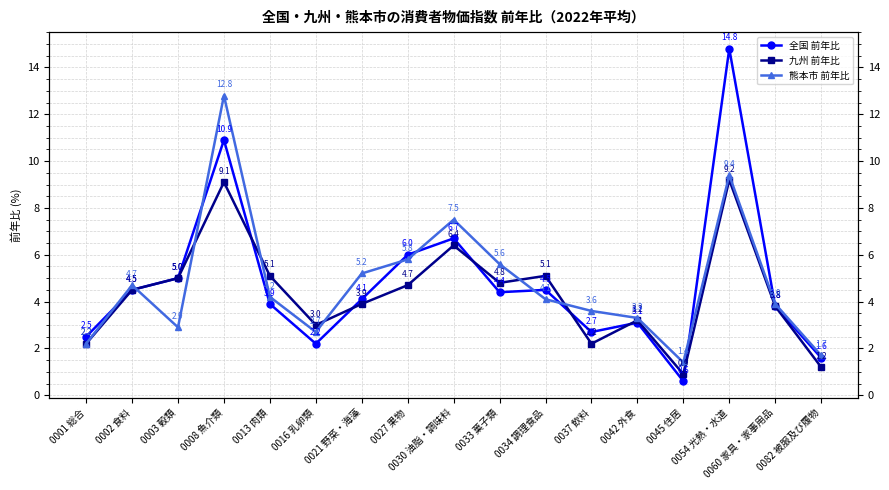

Reading right to left, list all the values displayed in this chart.

全国 前年比: 0082 被服及び履物=1.6	0060 家具・家事用品=3.8	0054 光熱・水道=14.8	0045 住居=0.6	0042 外食=3.1	0037 飲料=2.7	0034 調理食品=4.5	0033 菓子類=4.4	0030 油脂・調味料=6.7	0027 果物=6.0	0021 野菜・海藻=4.1	0016 乳卵類=2.2	0013 肉類=3.9	0008 魚介類=10.9	0003 穀類=5.0	0002 食料=4.5	0001 総合=2.5
九州 前年比: 0082 被服及び履物=1.2	0060 家具・家事用品=3.8	0054 光熱・水道=9.2	0045 住居=0.9	0042 外食=3.2	0037 飲料=2.2	0034 調理食品=5.1	0033 菓子類=4.8	0030 油脂・調味料=6.4	0027 果物=4.7	0021 野菜・海藻=3.9	0016 乳卵類=3.0	0013 肉類=5.1	0008 魚介類=9.1	0003 穀類=5.0	0002 食料=4.5	0001 総合=2.2
熊本市 前年比: 0082 被服及び履物=1.7	0060 家具・家事用品=3.9	0054 光熱・水道=9.4	0045 住居=1.4	0042 外食=3.3	0037 飲料=3.6	0034 調理食品=4.1	0033 菓子類=5.6	0030 油脂・調味料=7.5	0027 果物=5.8	0021 野菜・海藻=5.2	0016 乳卵類=2.7	0013 肉類=4.2	0008 魚介類=12.8	0003 穀類=2.9	0002 食料=4.7	0001 総合=2.2